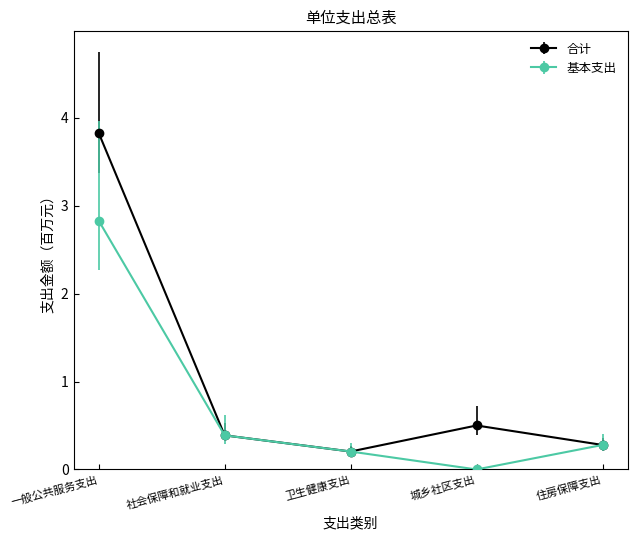

What is the label of the 5th point from the left?

住房保障支出